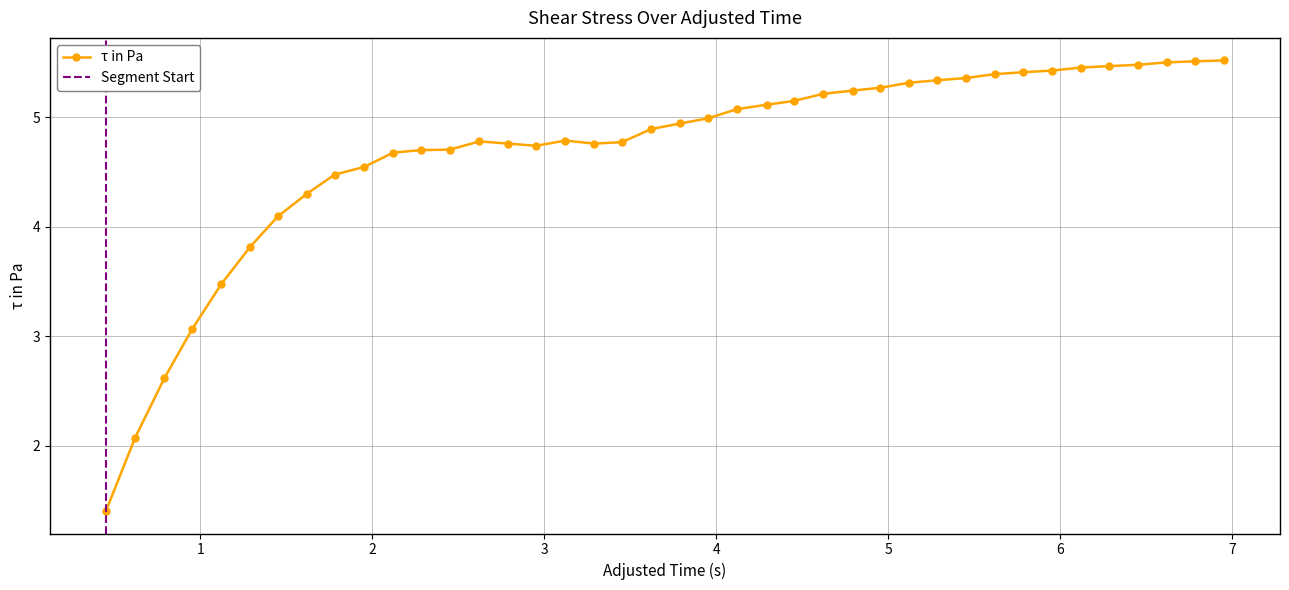

What is the value of the τ in Pa point at the 21st from the left?

4.9